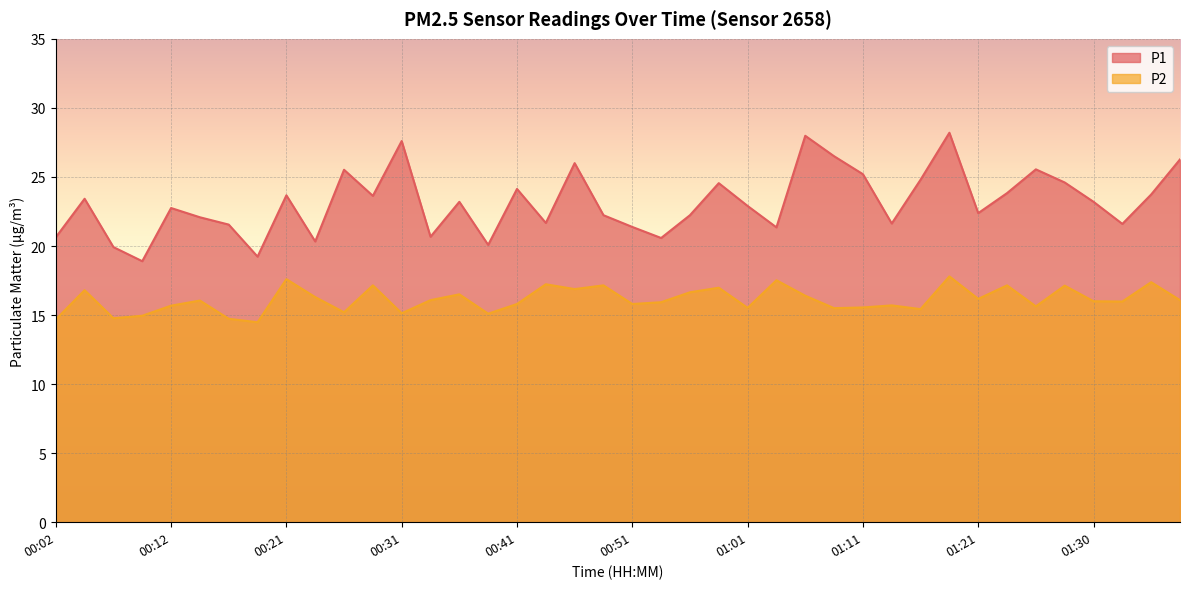

What is the greatest value displayed?

28.2